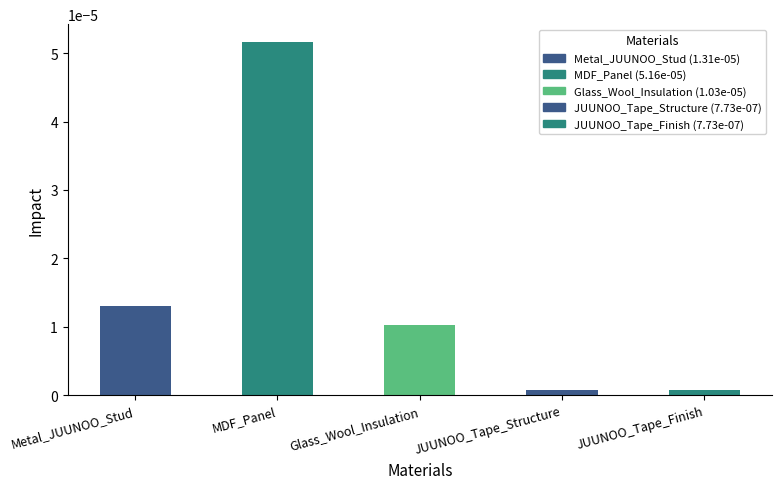

How many bars are there in total?

5